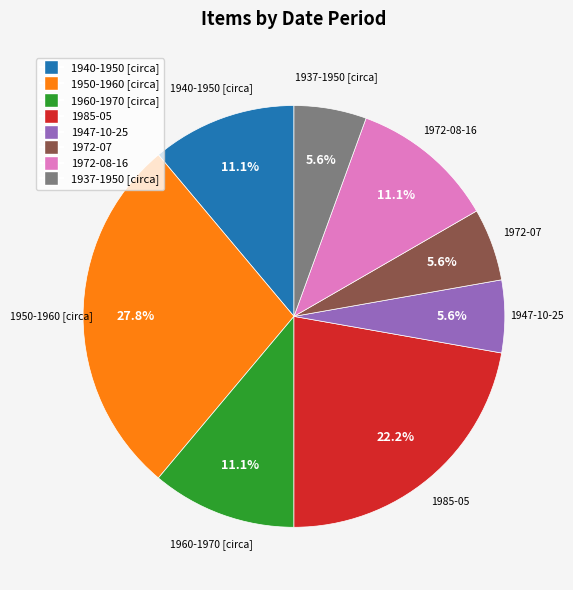

Is there any slice that represents more than half of the pie?

No